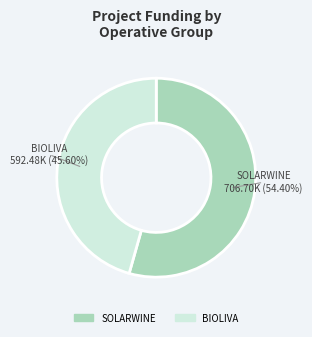

What percentage is NOT represented by BIOLIVA?

54.4%